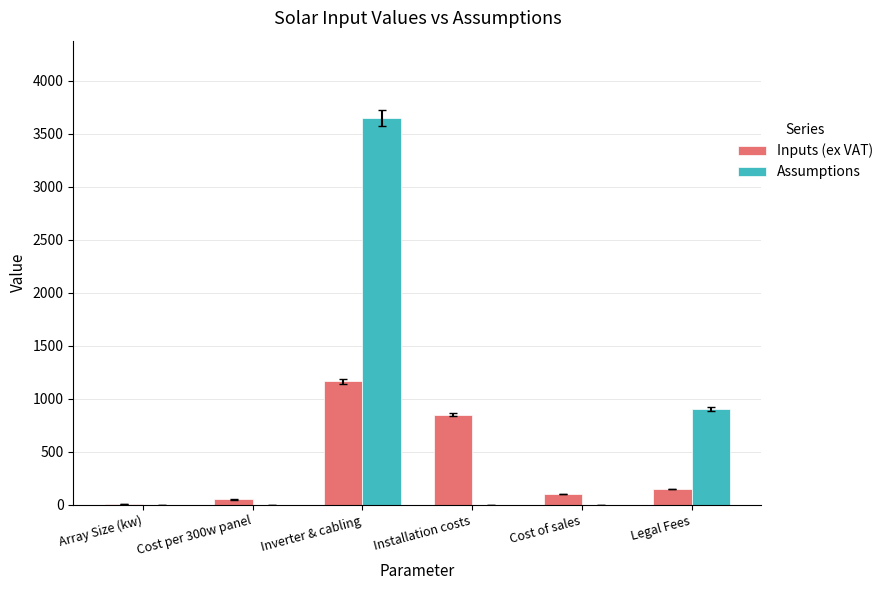

Where is Inputs (ex VAT) nearest to the value 584?

Installation costs